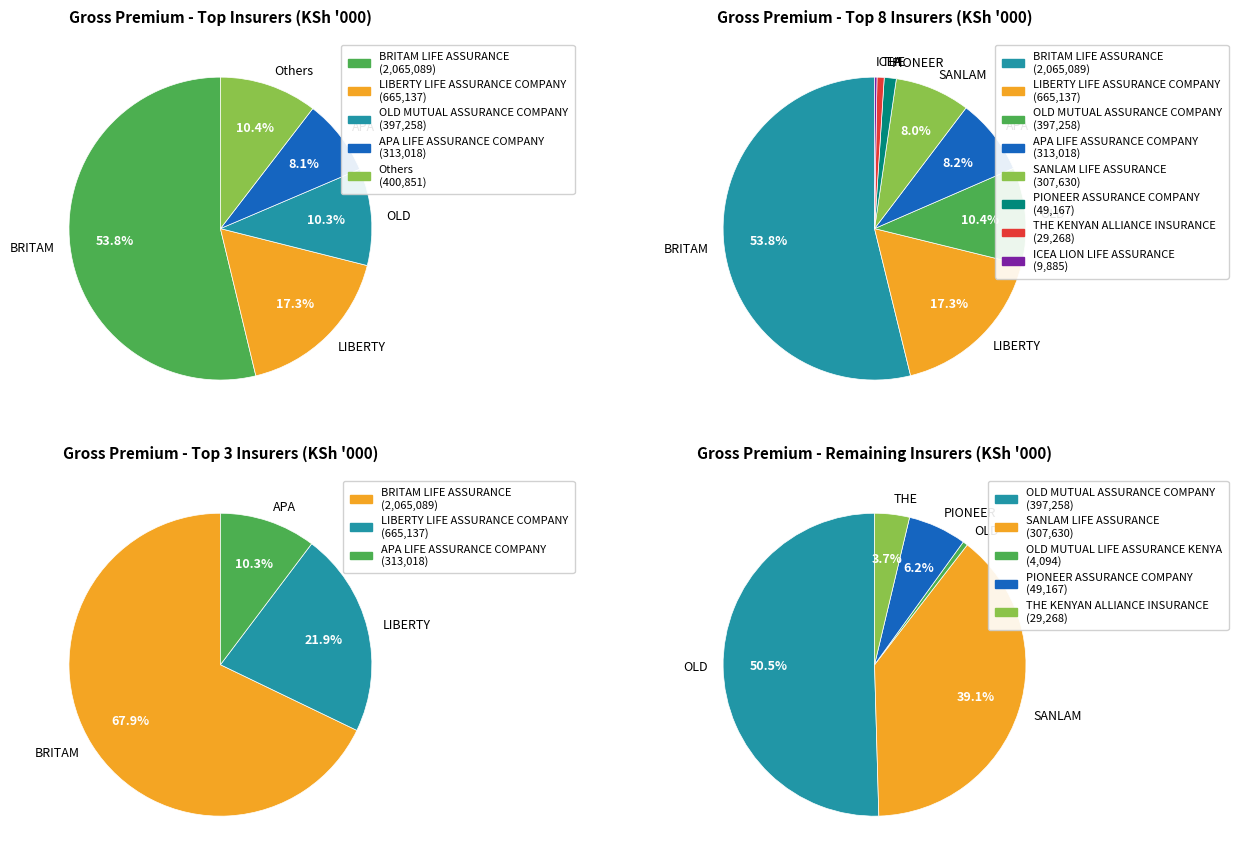

What is the total percentage of THE KENYAN ALLIANCE INSURANCE and LIBERTY LIFE ASSURANCE COMPANY?

18.1%